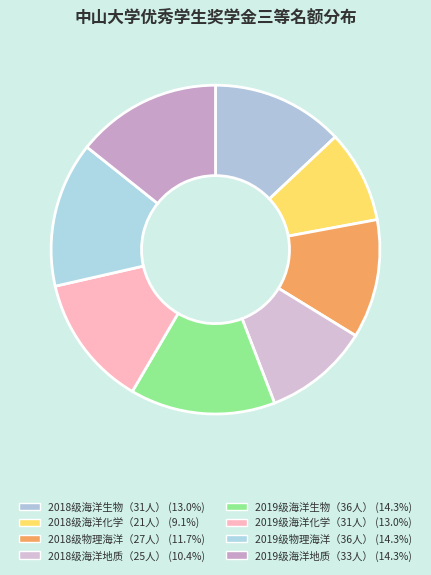

Does 2018级物理海洋（27人） represent more than half of the total?

No